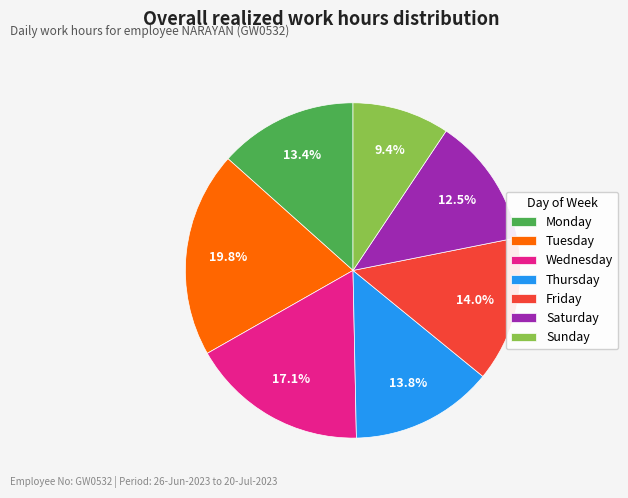

Which slice is the largest?

Tuesday